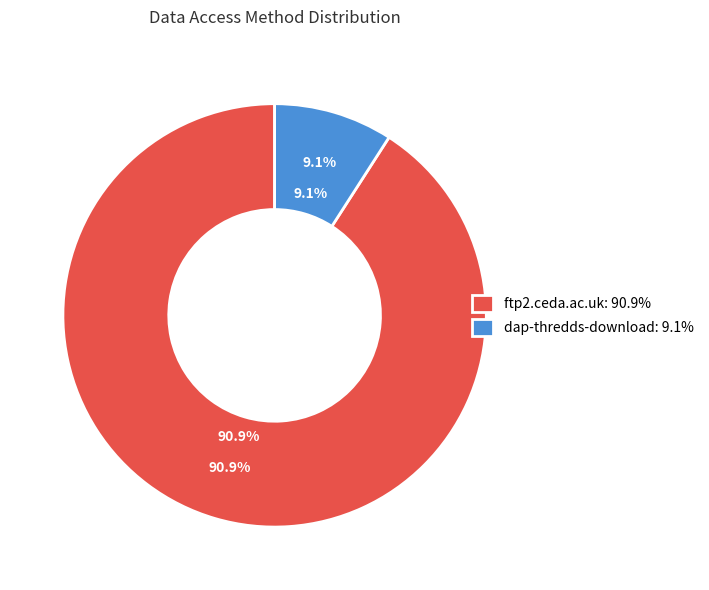

How many slices are in this pie chart?

2